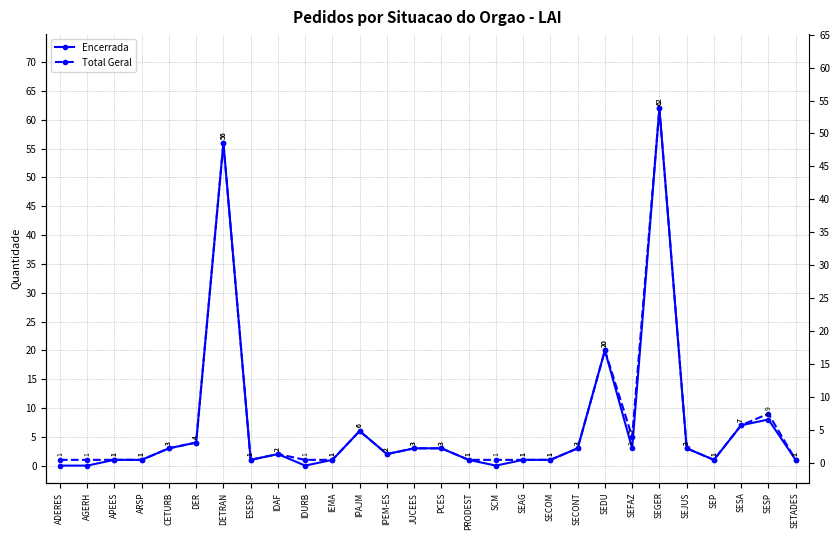

Reading right to left, what are all the values shown in this chart?

Encerrada: SETADES=1	SESP=8	SESA=7	SEP=1	SEJUS=3	SEGER=62	SEFAZ=3	SEDU=20	SECONT=3	SECOM=1	SEAG=1	SCM=0	PRODEST=1	PCES=3	JUCEES=3	IPEM-ES=2	IPAJM=6	IEMA=1	IDURB=0	IDAF=2	ESESP=1	DETRAN=56	DER=4	CETURB=3	ARSP=1	APEES=1	AGERH=0	ADERES=0
Total Geral: SETADES=1	SESP=9	SESA=7	SEP=1	SEJUS=3	SEGER=62	SEFAZ=5	SEDU=20	SECONT=3	SECOM=1	SEAG=1	SCM=1	PRODEST=1	PCES=3	JUCEES=3	IPEM-ES=2	IPAJM=6	IEMA=1	IDURB=1	IDAF=2	ESESP=1	DETRAN=56	DER=4	CETURB=3	ARSP=1	APEES=1	AGERH=1	ADERES=1